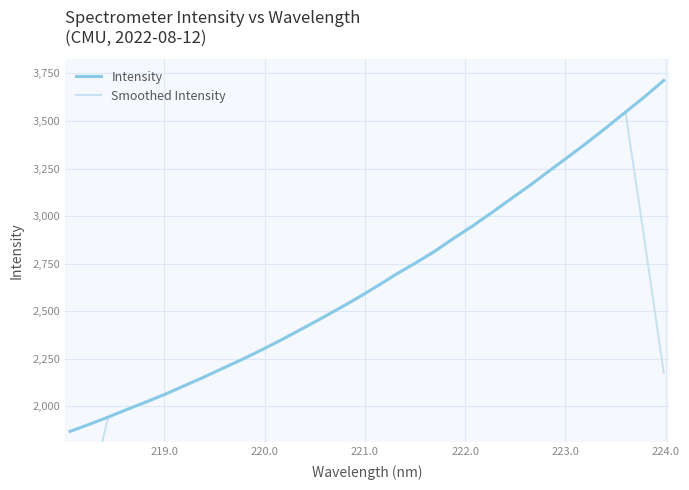

True or false: Smoothed Intensity has more than 2 interior local peaks.

False